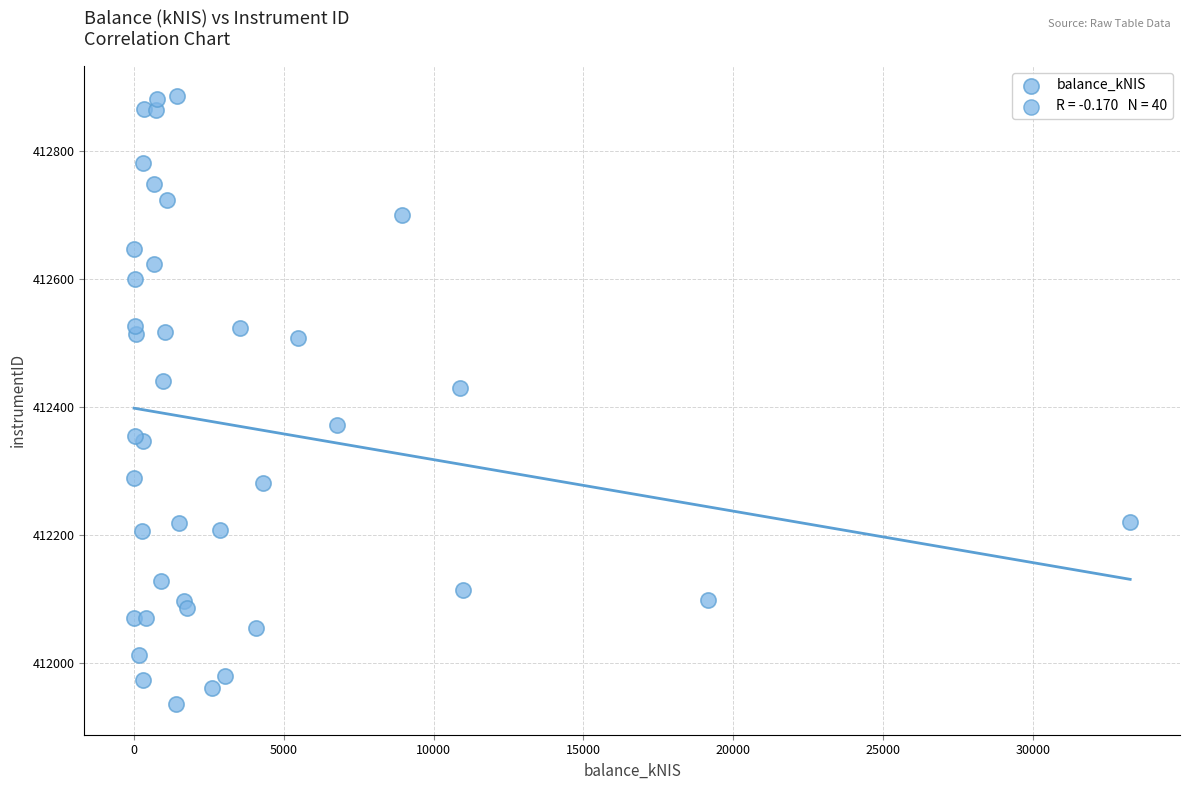

What Y value in the scatter plot is closest to 412410?

412429.2